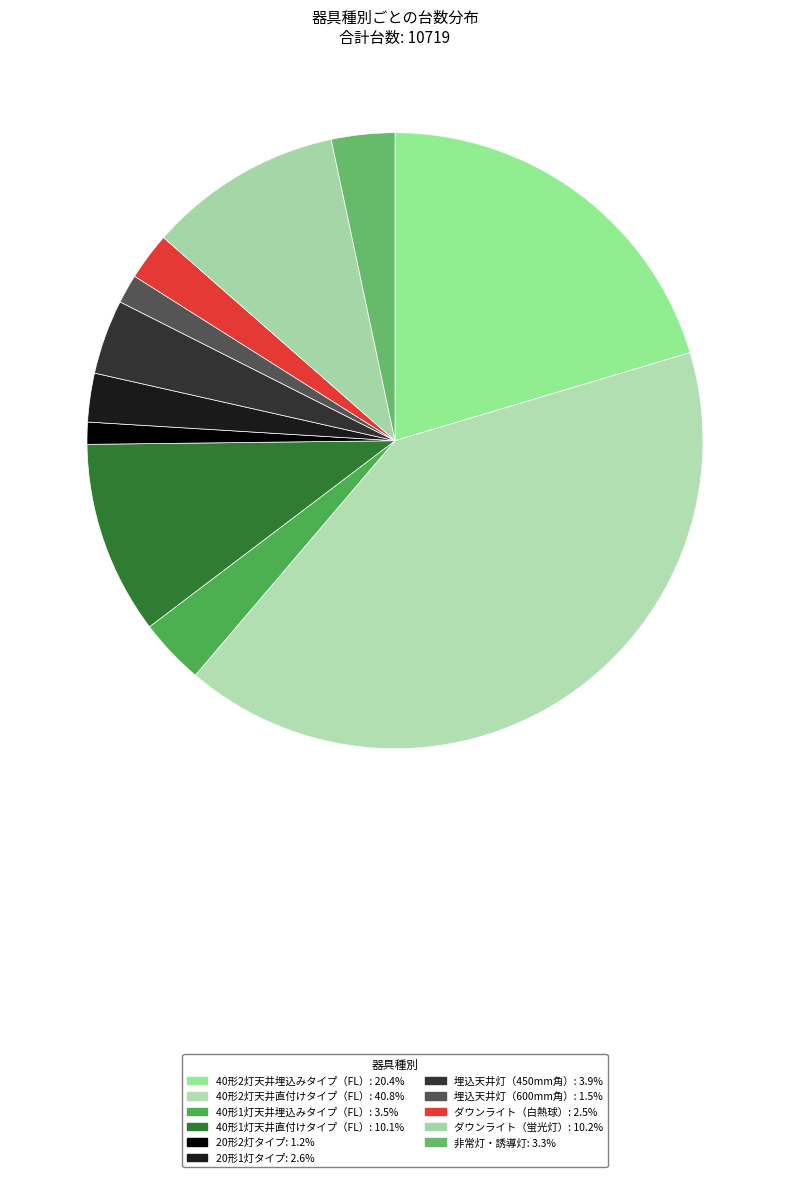

Count the number of slices in the pie.

11